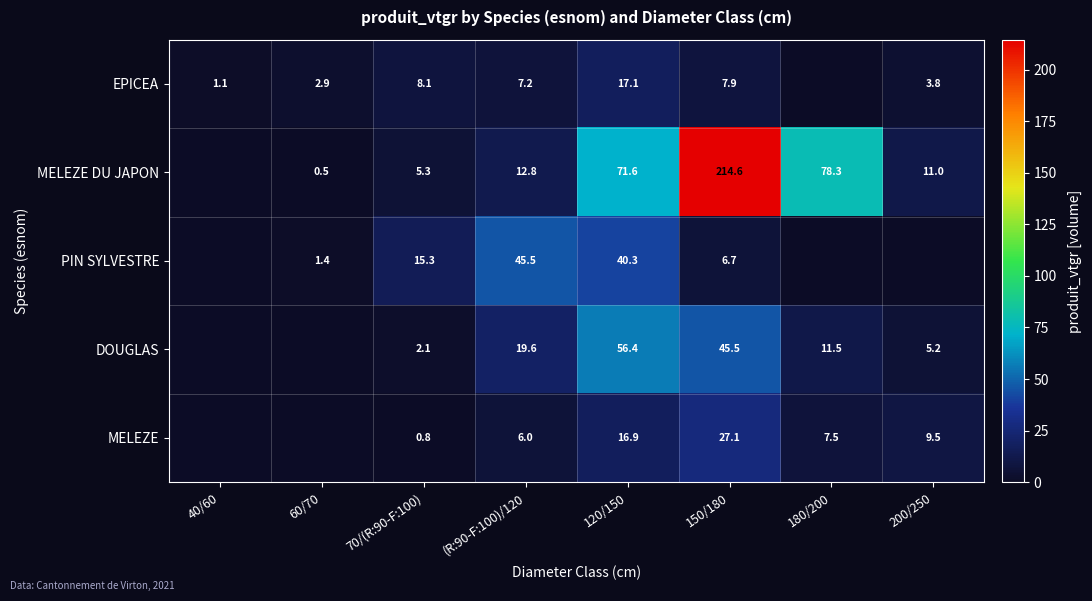

Rank the series at (R:90-F:100)/120 from lowest to highest value.

MELEZE, EPICEA, MELEZE DU JAPON, DOUGLAS, PIN SYLVESTRE